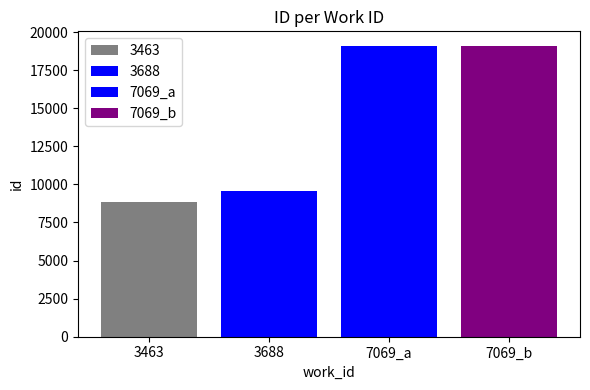

Are the bars grouped side by side (vs. stacked)?

Yes